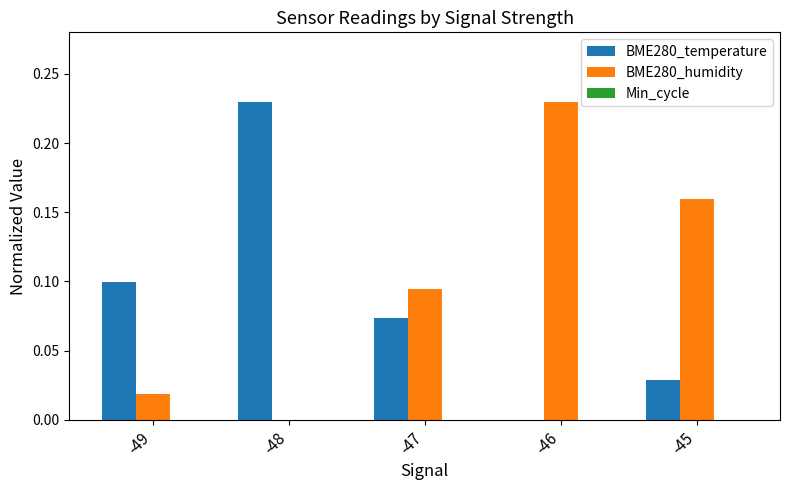

The value of BME280_temperature at -47 is 0.1. True or false?

True